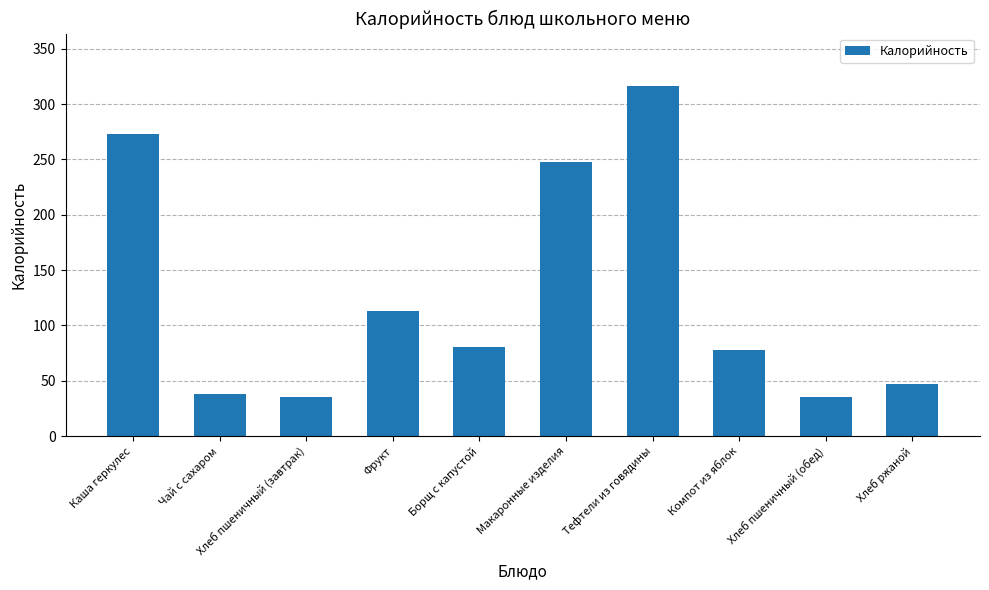

Reading left to right, extract all data points from this chart.

273.2	38.0	35.4	113.0	80.4	248.0	316.2	78.0	35.4	46.6